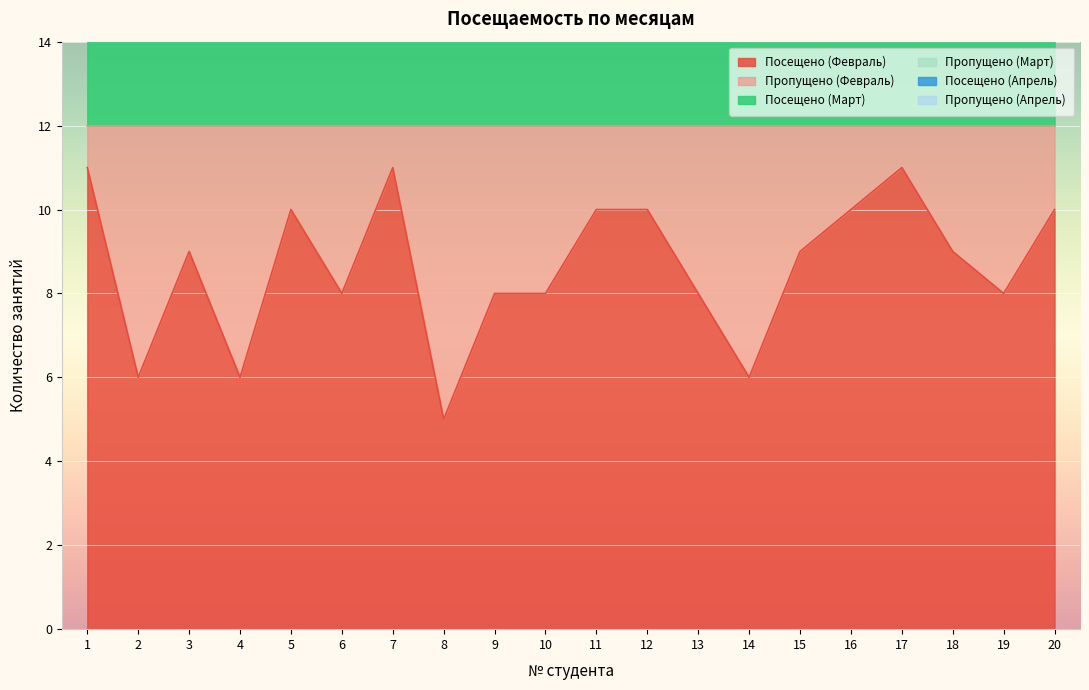

What is the difference between the highest and lowest values at 10?

28